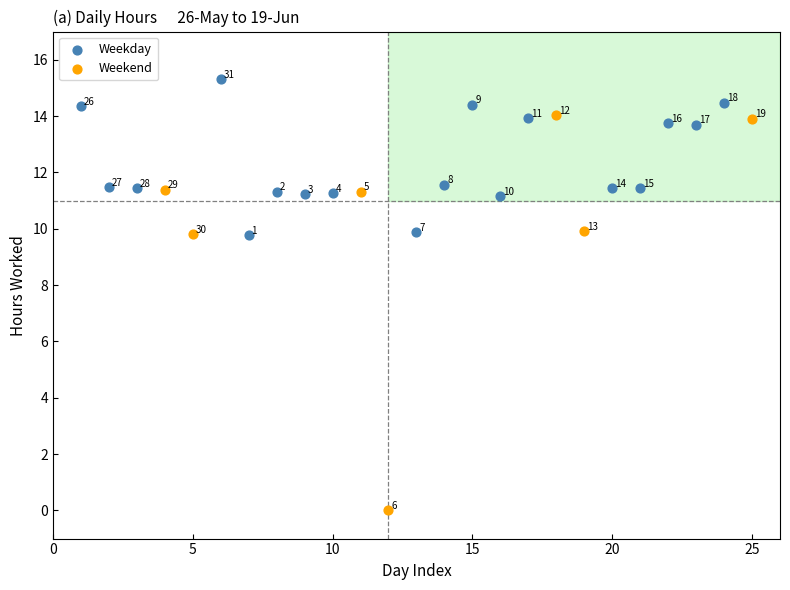

Which series reaches the minimum Y coordinate?

Weekend